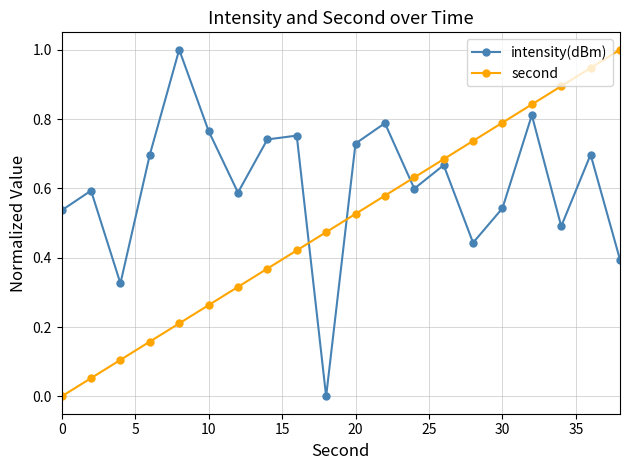

Rank the series by their average value, from highest to lowest.

intensity(dBm), second